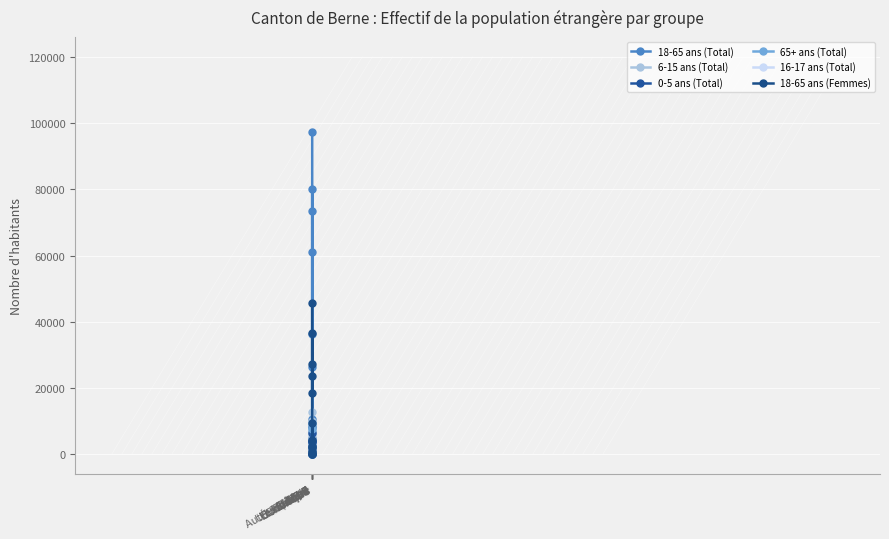

Which series has the widest spread of values?

18-65 ans (Total)